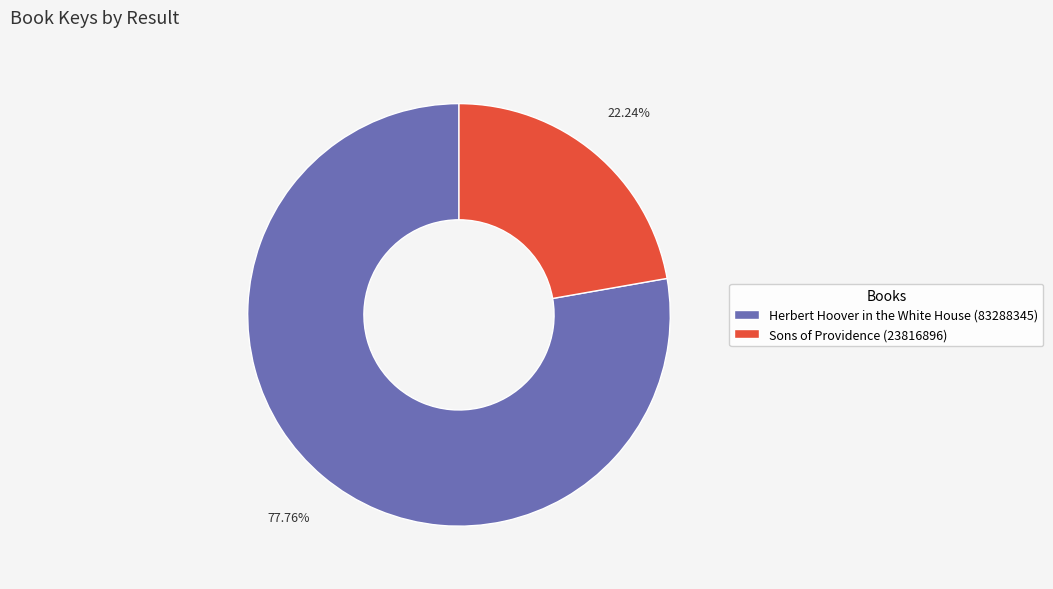

How much of the chart is everything except Sons of Providence (23816896)?

77.8%